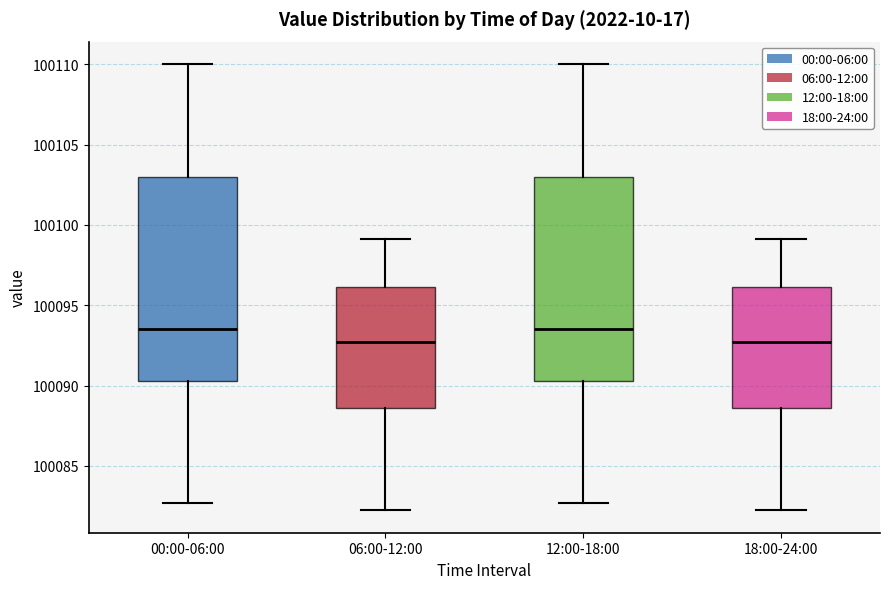

Where is the lower edge of the box for 00:00-06:00 on the y-axis? The values are not printed on the chart, so give them approximately, as read against the axis.

100090.5